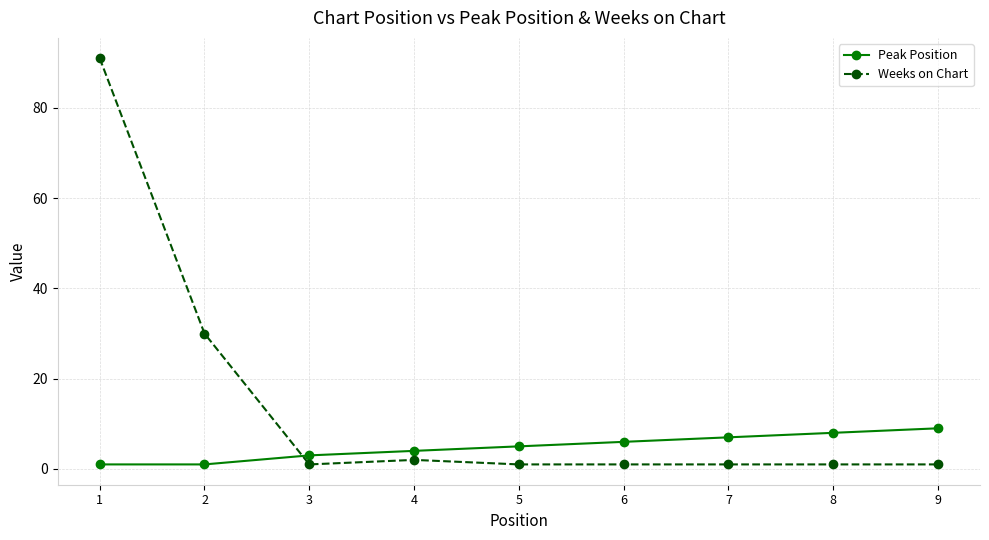

Rank the series by their maximum value, from highest to lowest.

Weeks on Chart, Peak Position